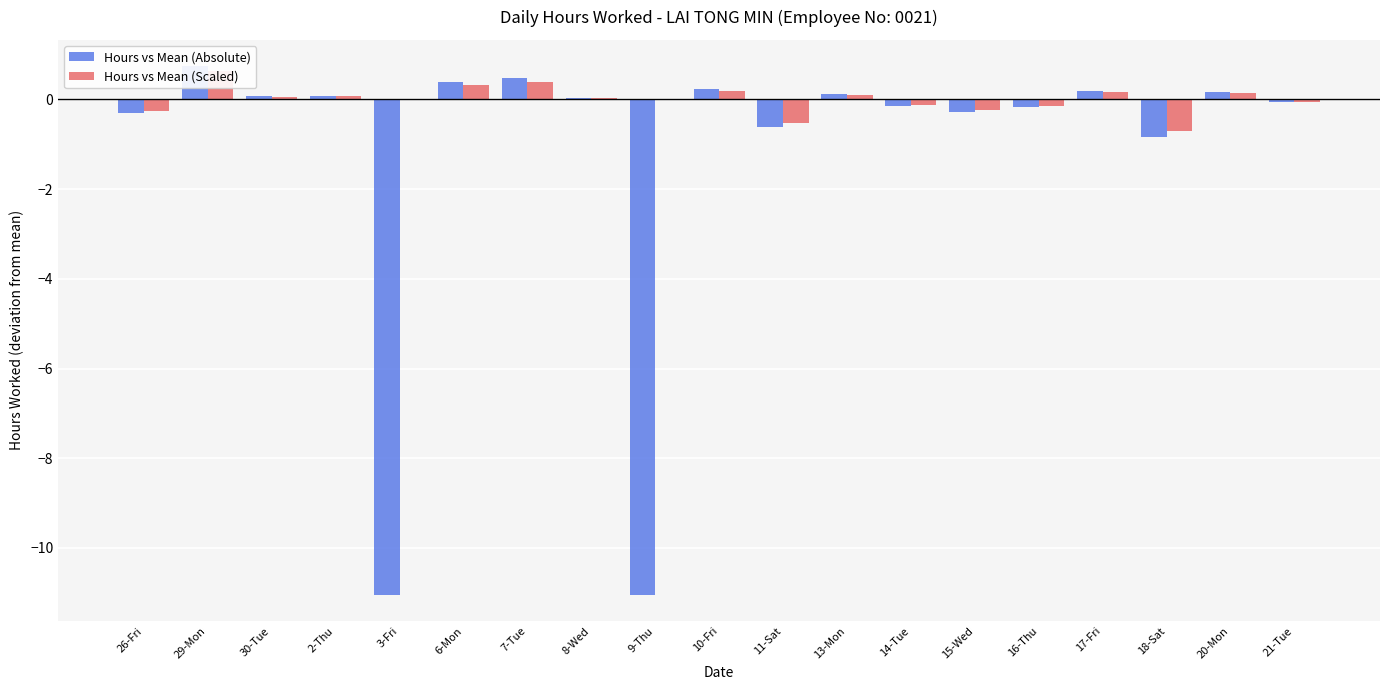

The value of Hours vs Mean (Absolute) at 8-Wed is 0.1. True or false?

False